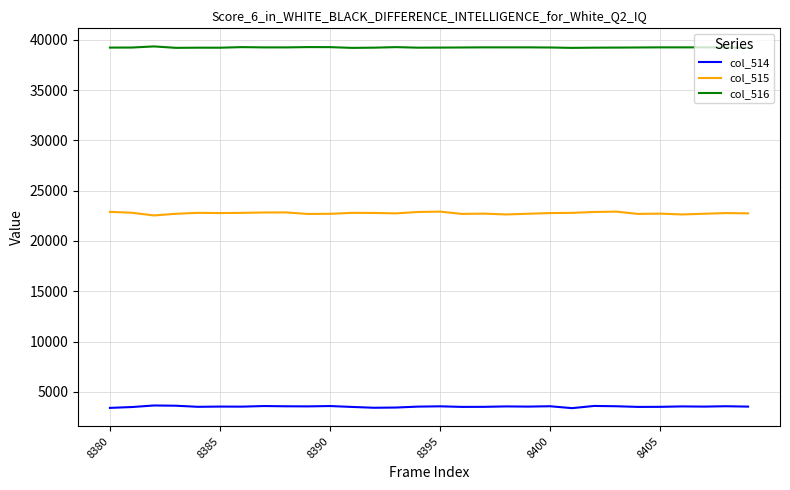

Rank the series by their maximum value, from lowest to highest.

col_514, col_515, col_516